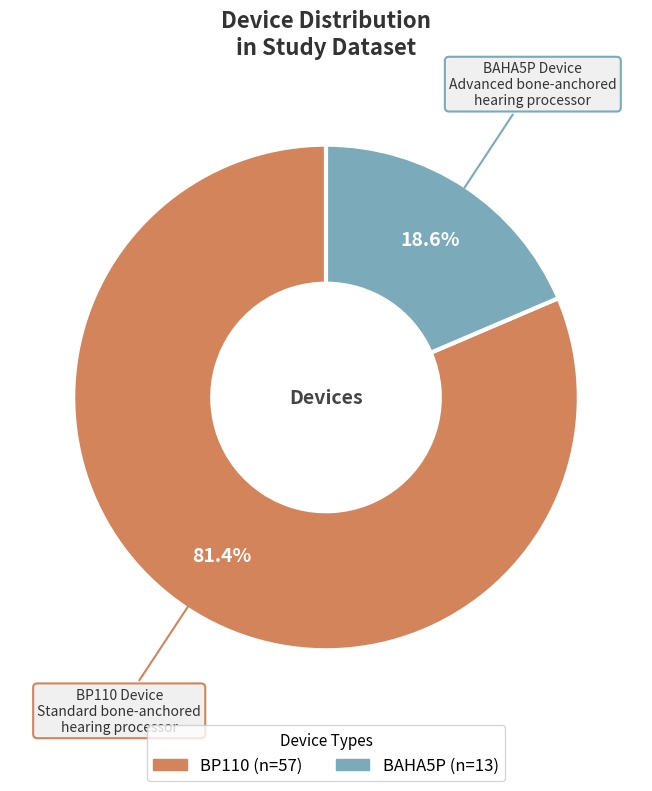

To the nearest percent, what is the difference between the BAHA5P and BP110 slice percentages?

63%